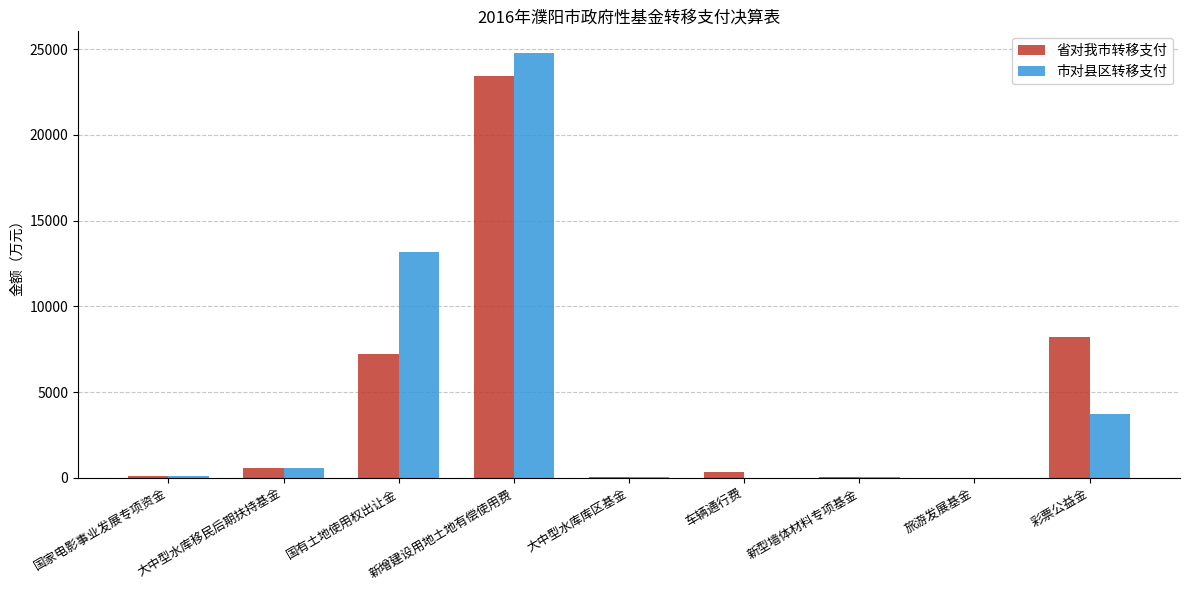

What value does the 市对县区转移支付 series have at 大中型水库移民后期扶持基金?

551